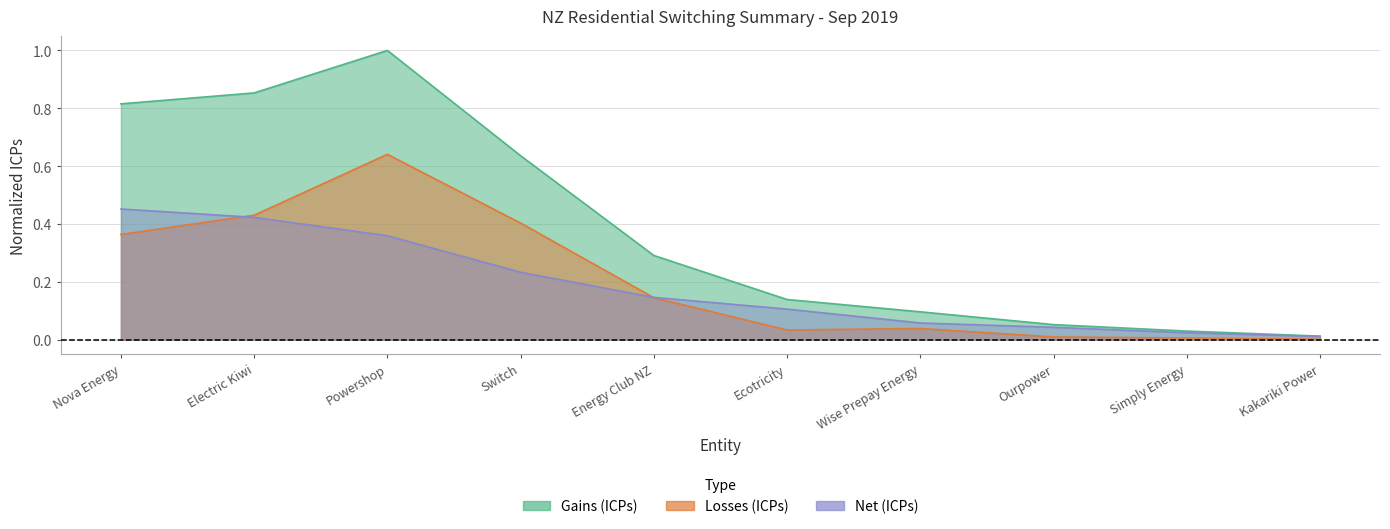

What is the maximum value shown in the chart?

1.0